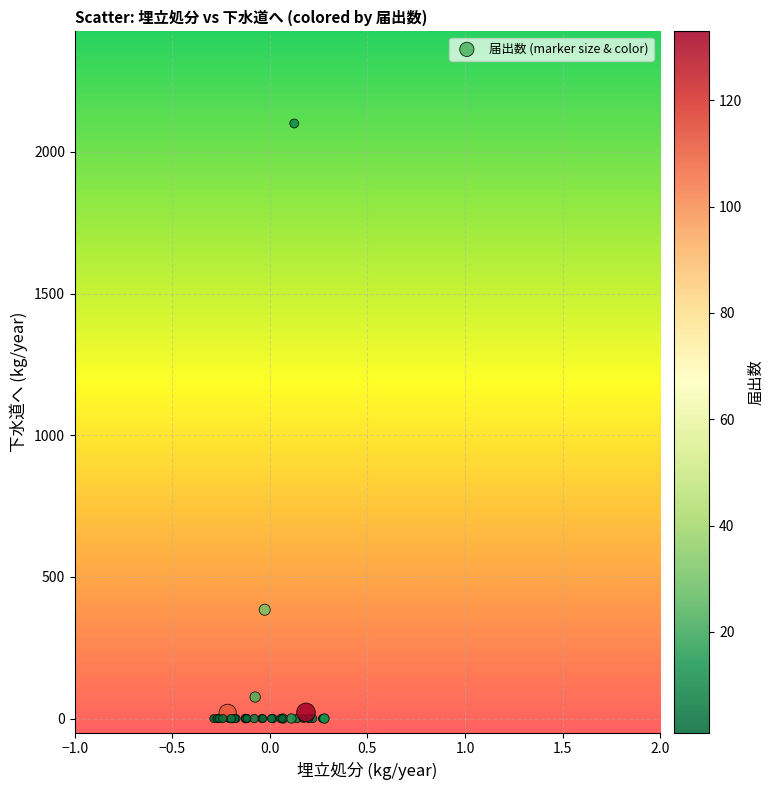

What Y value in the scatter plot is closest to 1050?

384.0